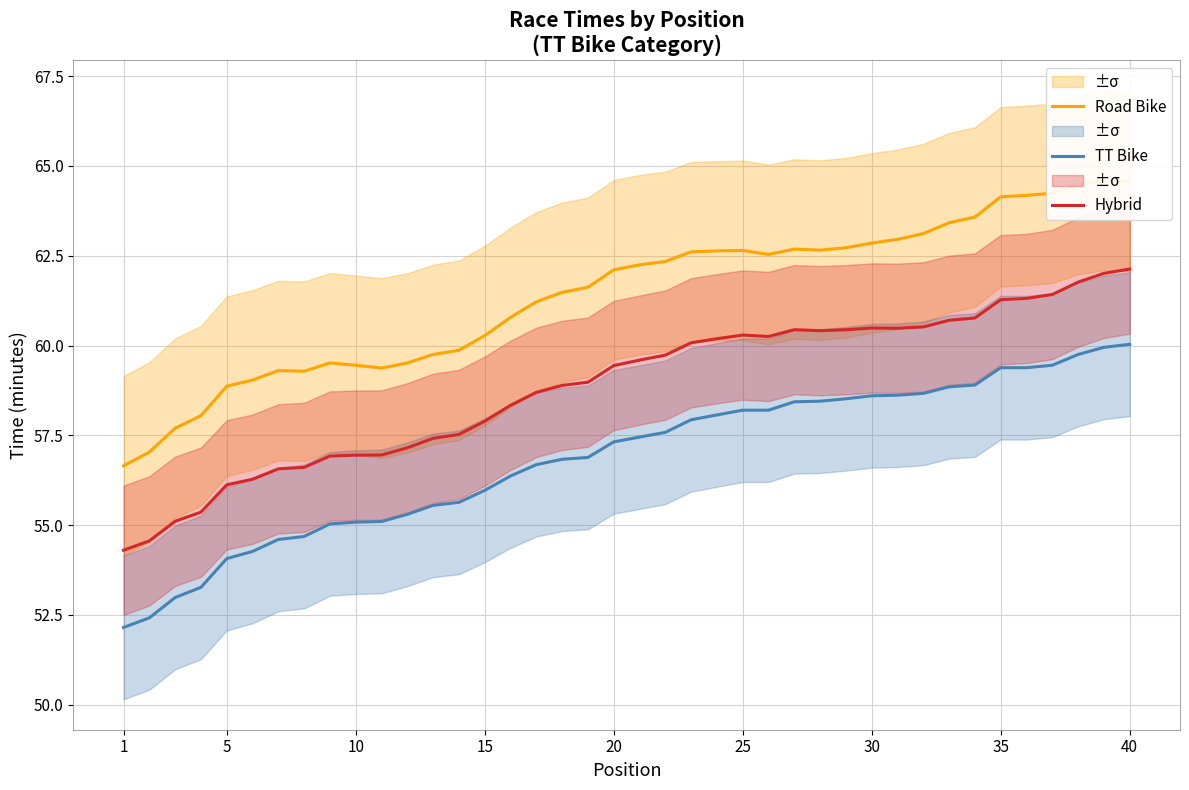

Rank the series by their maximum value, from lowest to highest.

TT Bike, Hybrid, Road Bike